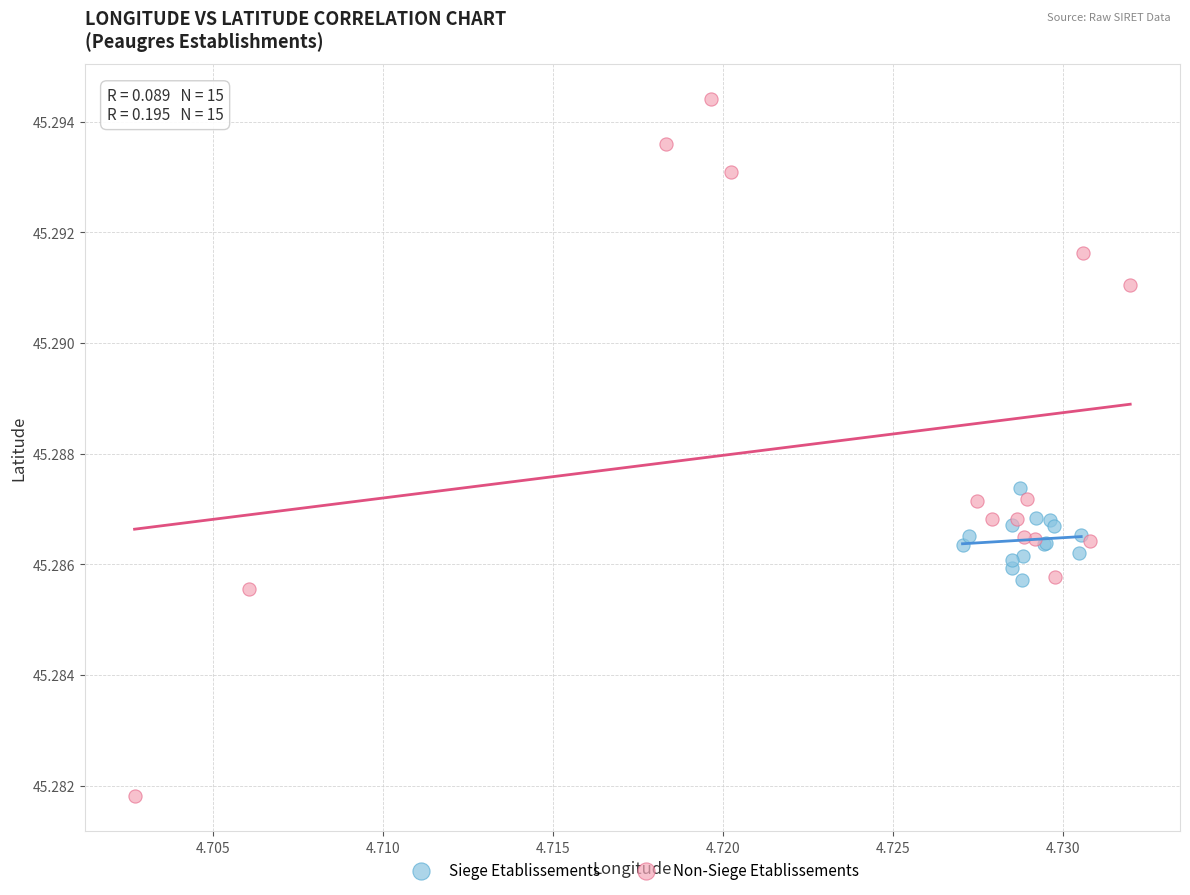

What are all the series names shown in the legend?

Siege Etablissements, Non-Siege Etablissements